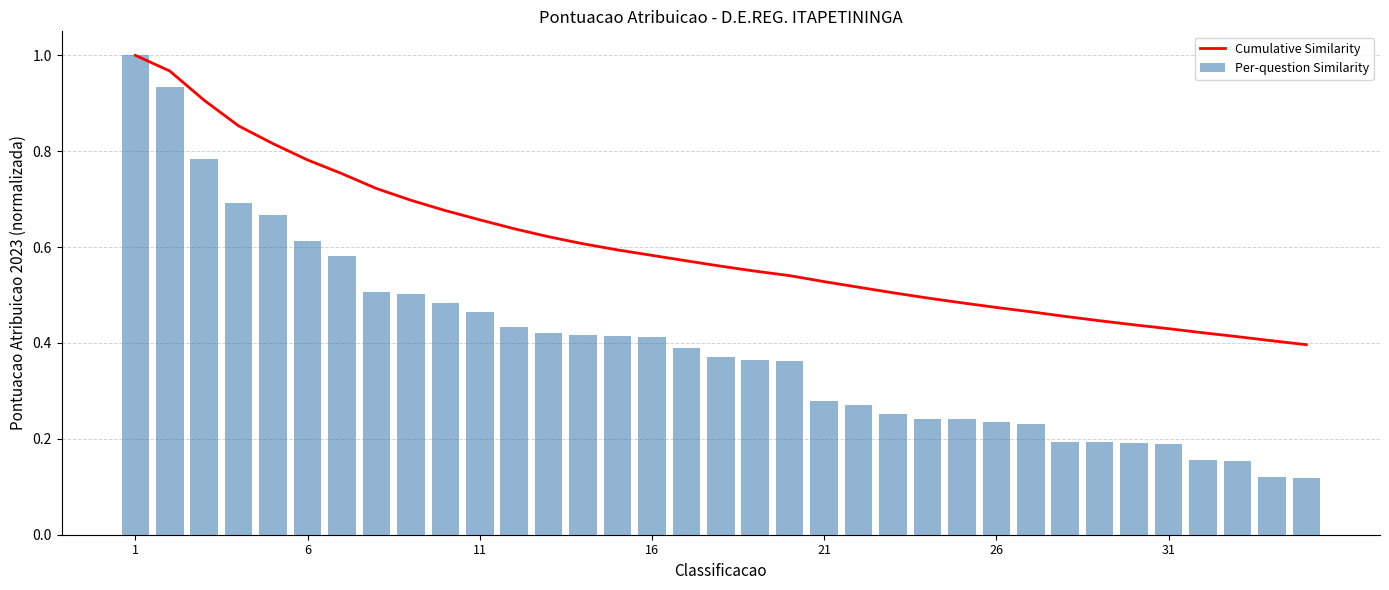

What is the minimum value for Per-question Similarity?

0.1